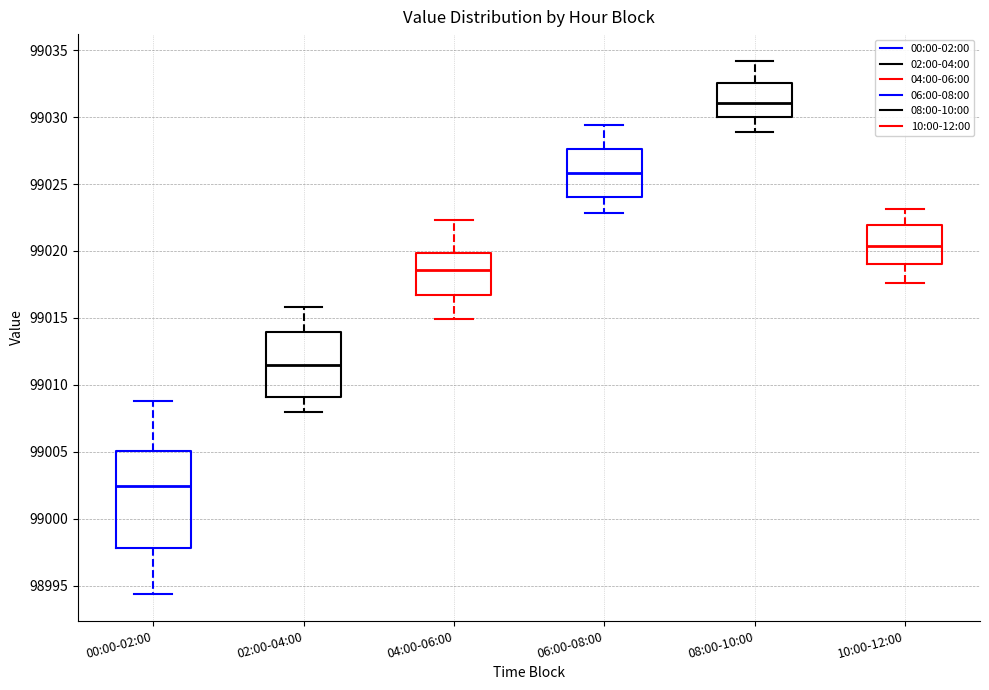

Where does the lower whisker of the box for 00:00-02:00 end on the y-axis? The values are not printed on the chart, so give them approximately, as read against the axis.

98994.5